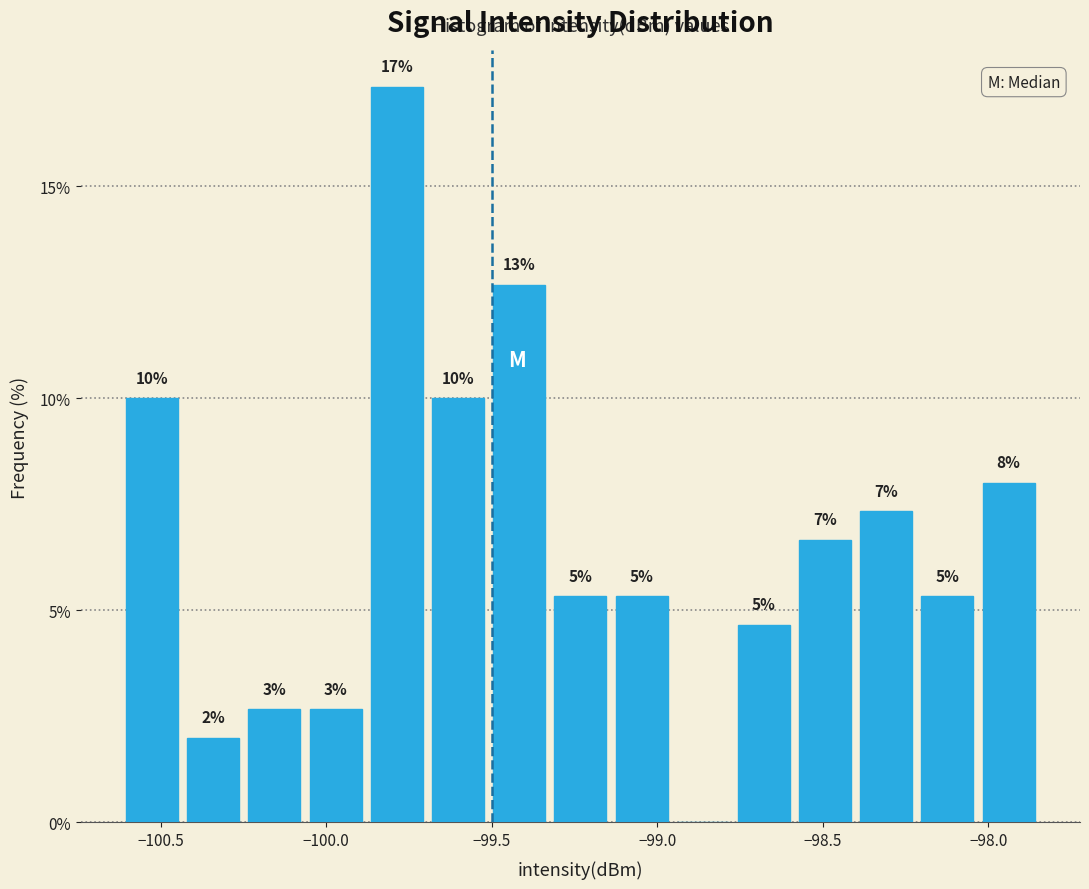

Read against the x-axis, roughly where is the centre of the tallest bar?

-99.80